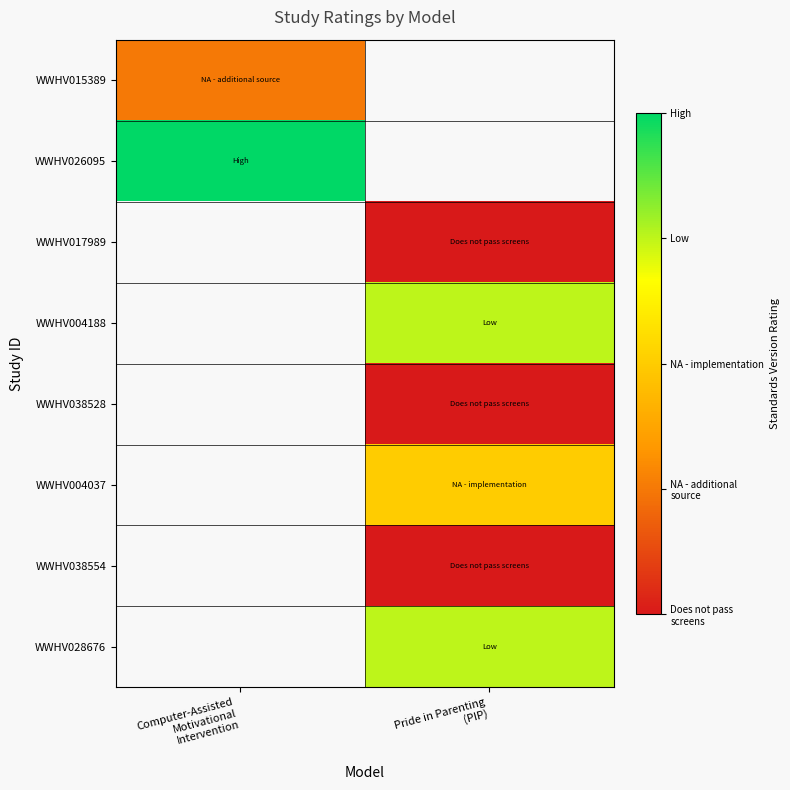

True or false: WWHV038554 has a value of 0.0 at Pride in Parenting (PIP).

True